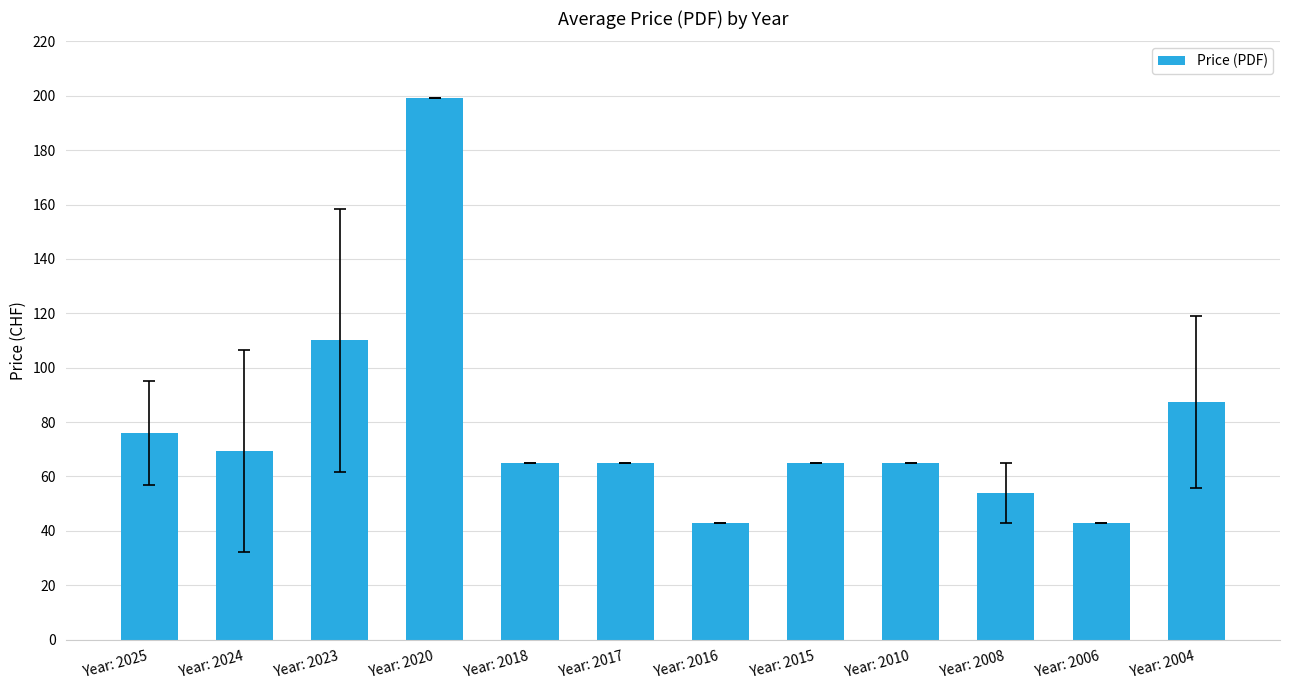

Reading left to right, list all the values displayed in this chart.

Year: 2025=76.0	Year: 2024=69.4	Year: 2023=110.0	Year: 2020=199.0	Year: 2018=65.0	Year: 2017=65.0	Year: 2016=43.0	Year: 2015=65.0	Year: 2010=65.0	Year: 2008=54.0	Year: 2006=43.0	Year: 2004=87.3